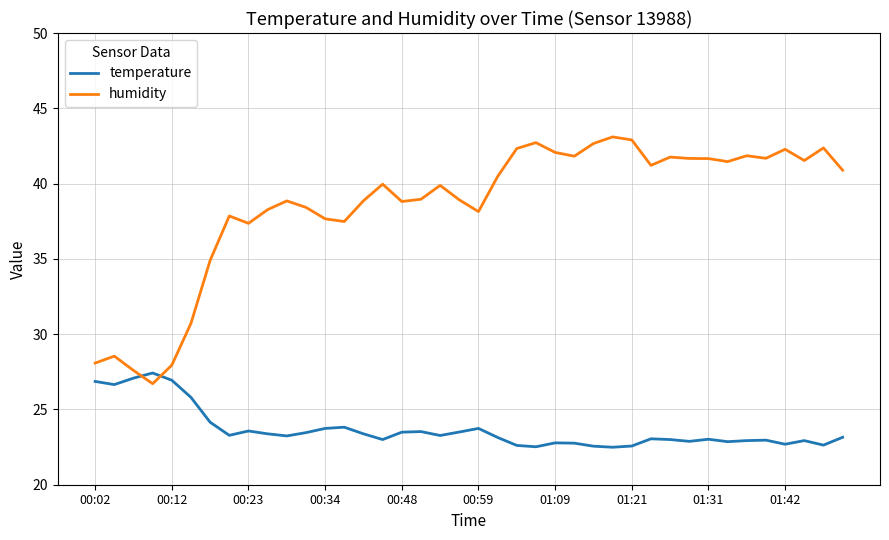

List the series in order of their overall mean, highest first.

humidity, temperature